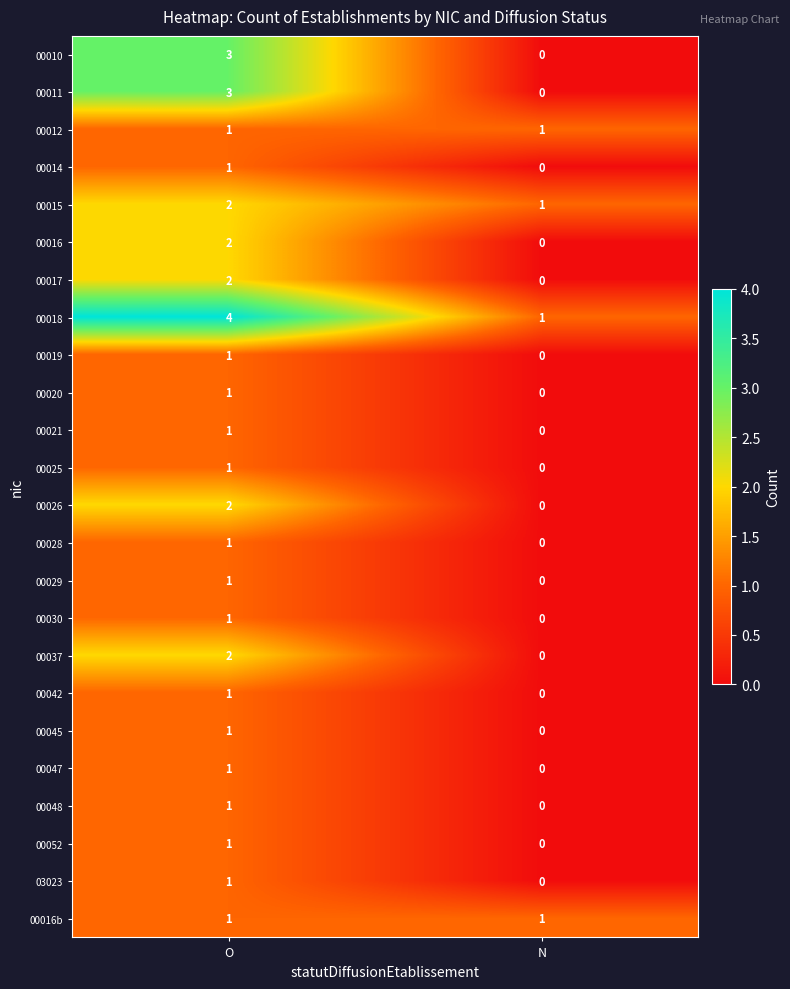

The value of 00015 at N is 2. True or false?

False